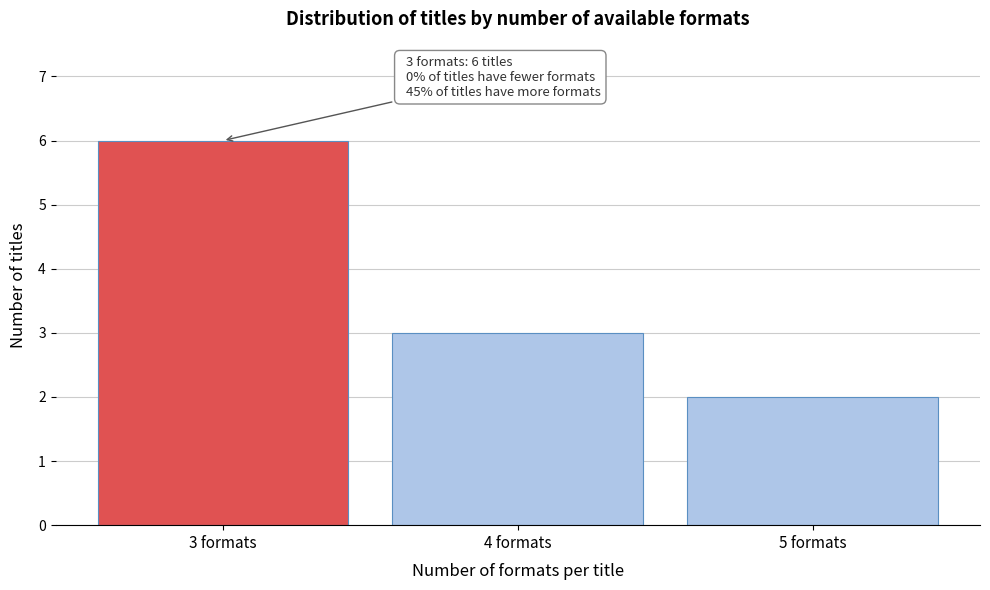

Reading right to left, list all the values displayed in this chart.

5 formats=2	4 formats=3	3 formats=6